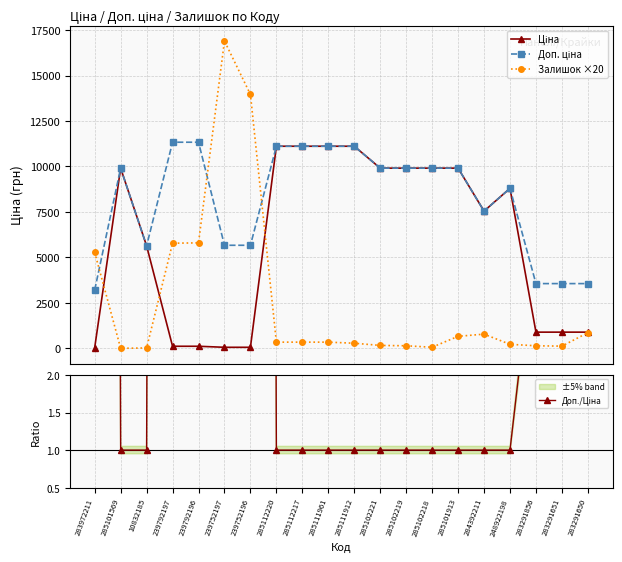

Is the value of Залишок ×20 at 239752196 greater than the value of Ціна at 285102219?

Yes